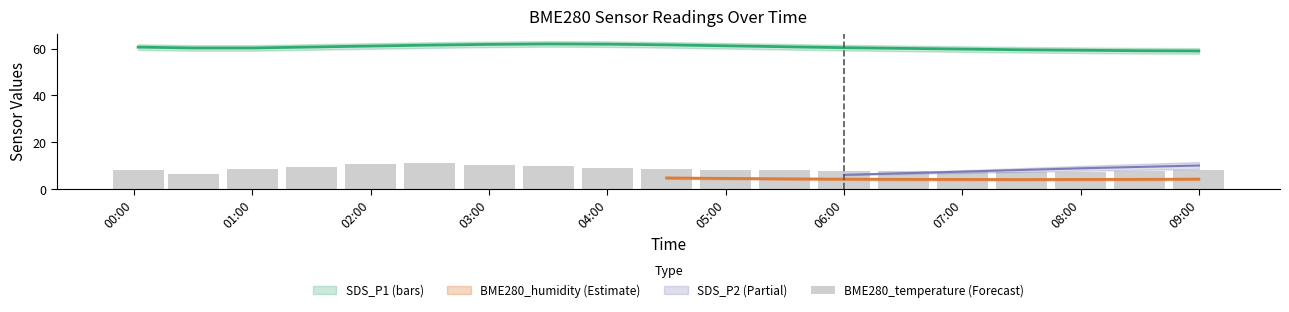

Where does the data first go above 8?

00:00